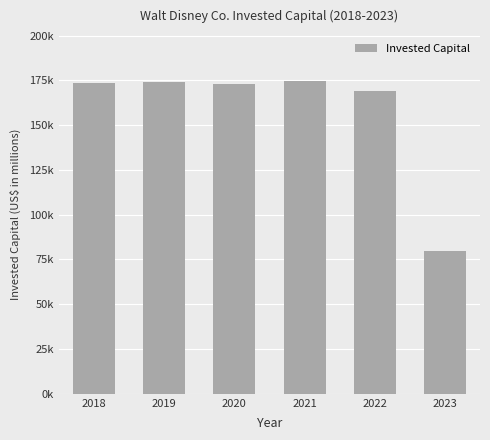

Are the bars horizontal?

No